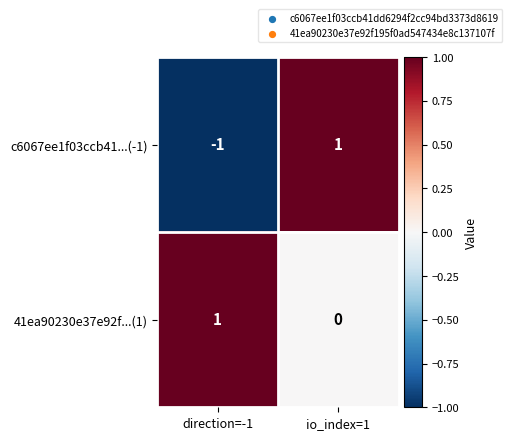

What is the smallest value displayed?

-1